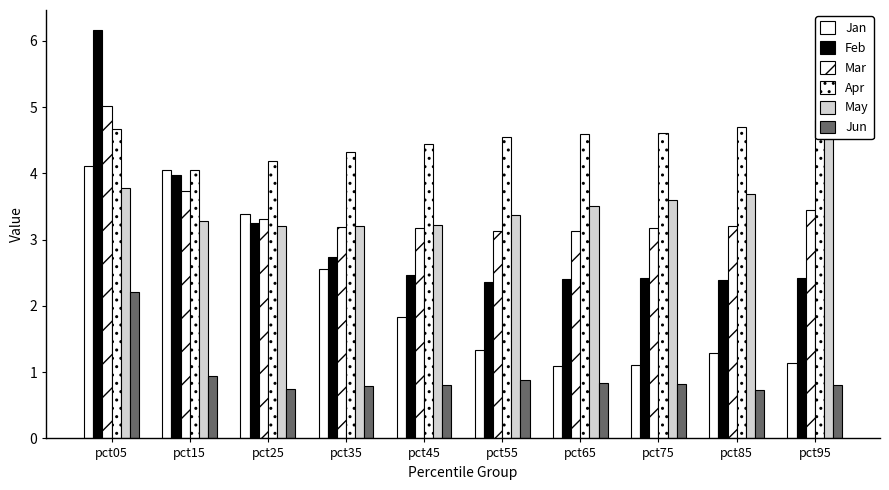

Which series changed the most between pct35 and pct85?

Jan